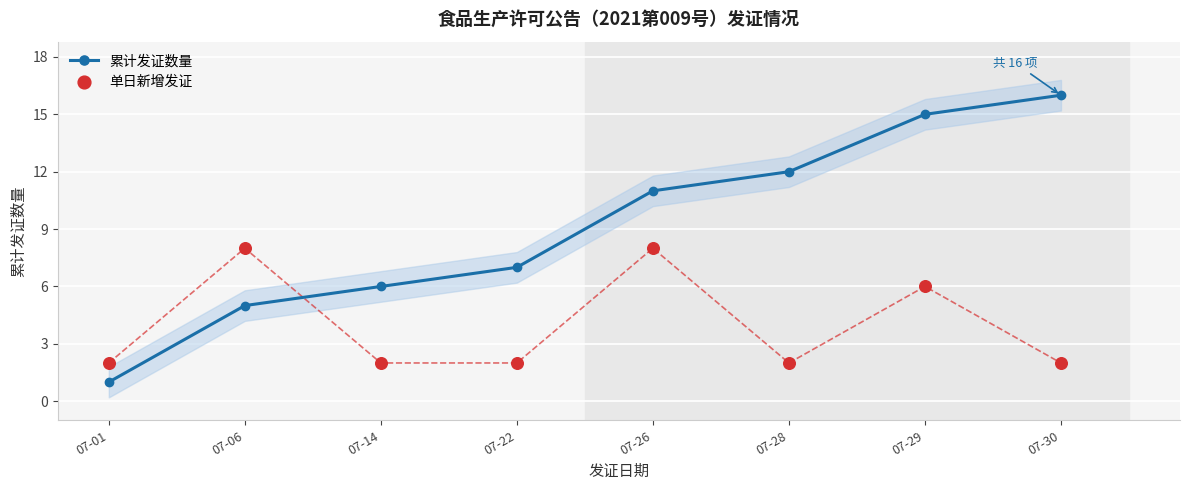

Which series reaches the minimum Y coordinate?

累计发证数量